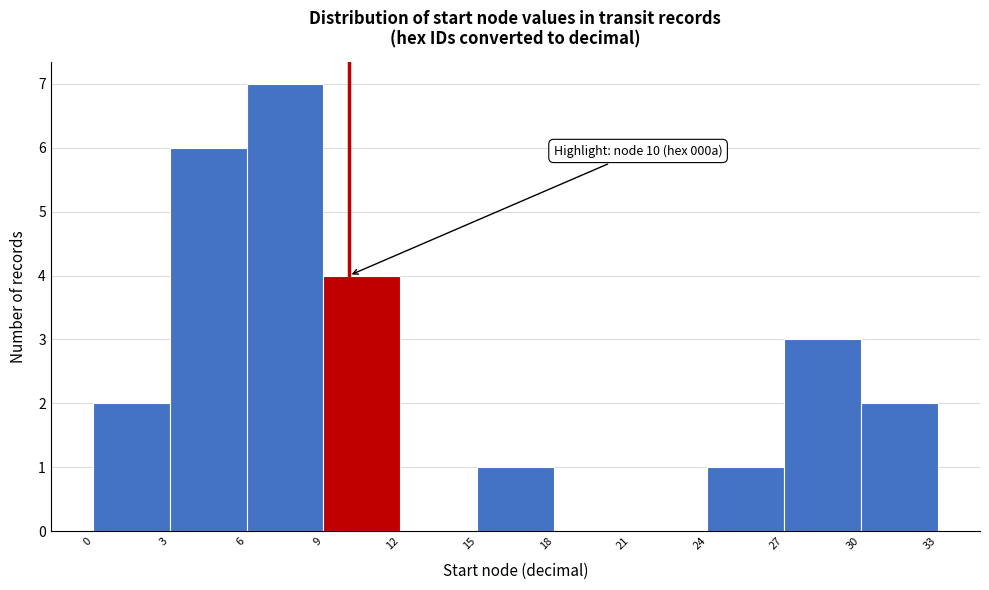

Over which range of the x-axis is the bar tallest?

6 to 9